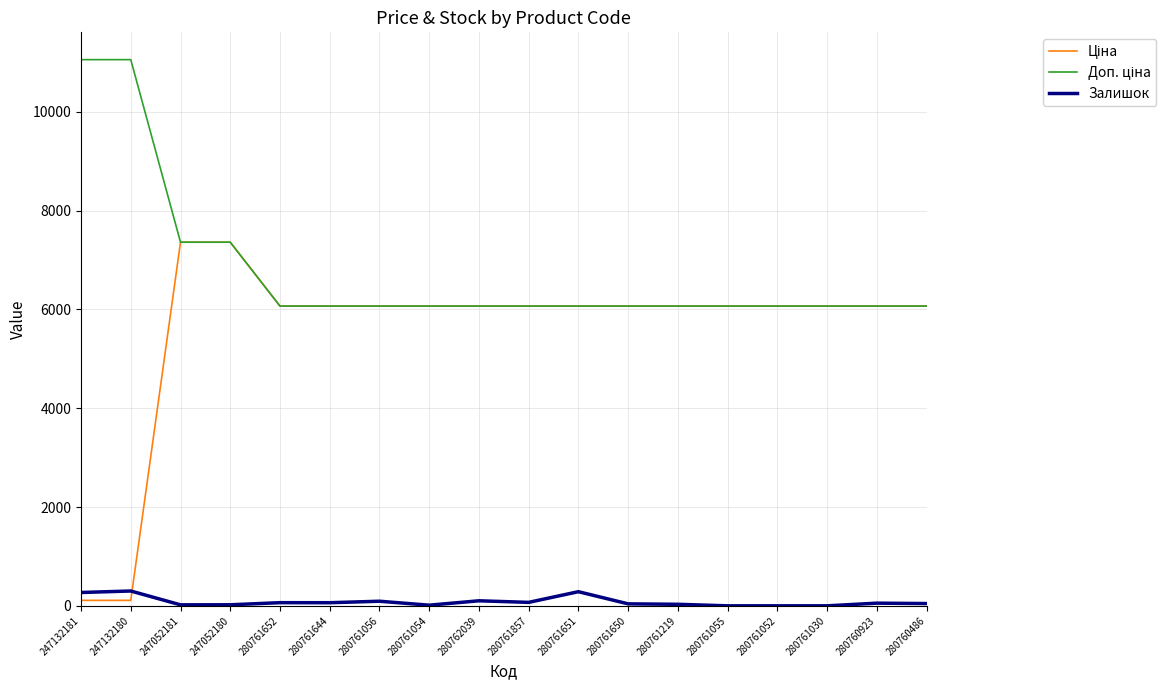

What is the total value across all series at 280760486?

12180.5